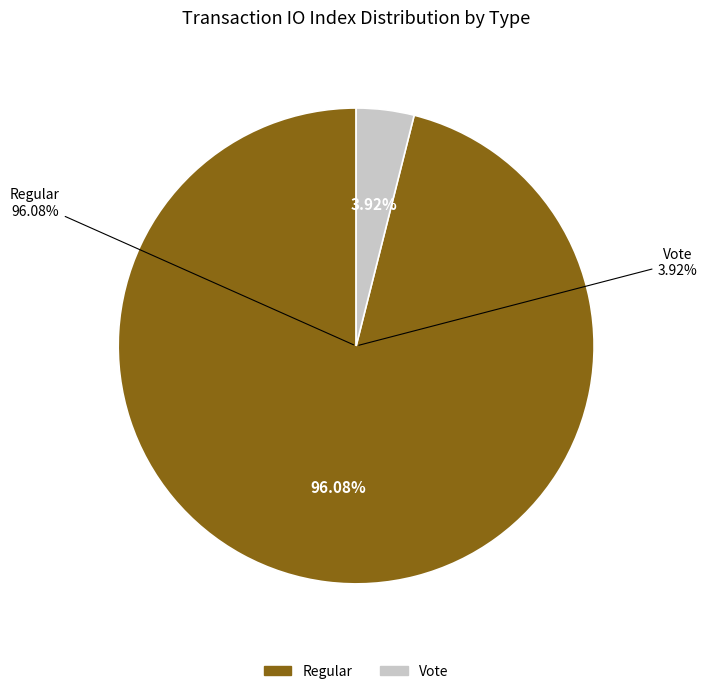

How many slices are in this pie chart?

2